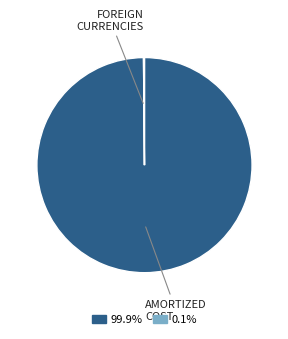

Does any single category account for the majority?

Yes